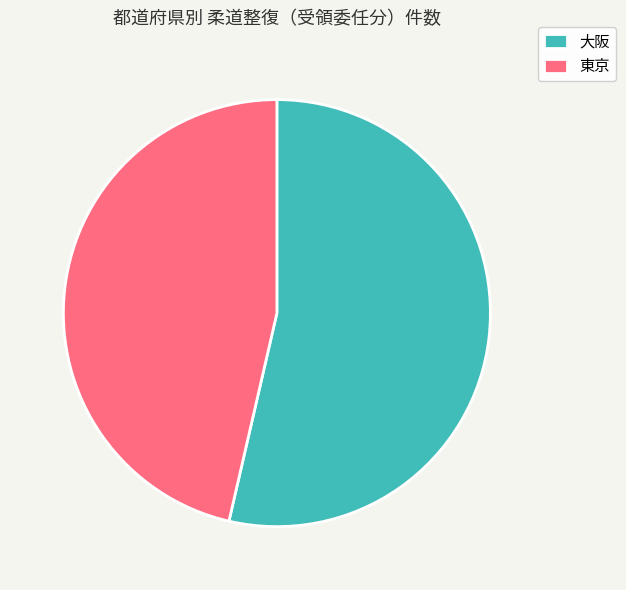

Is it true that 大阪 is 64% of the pie?

False